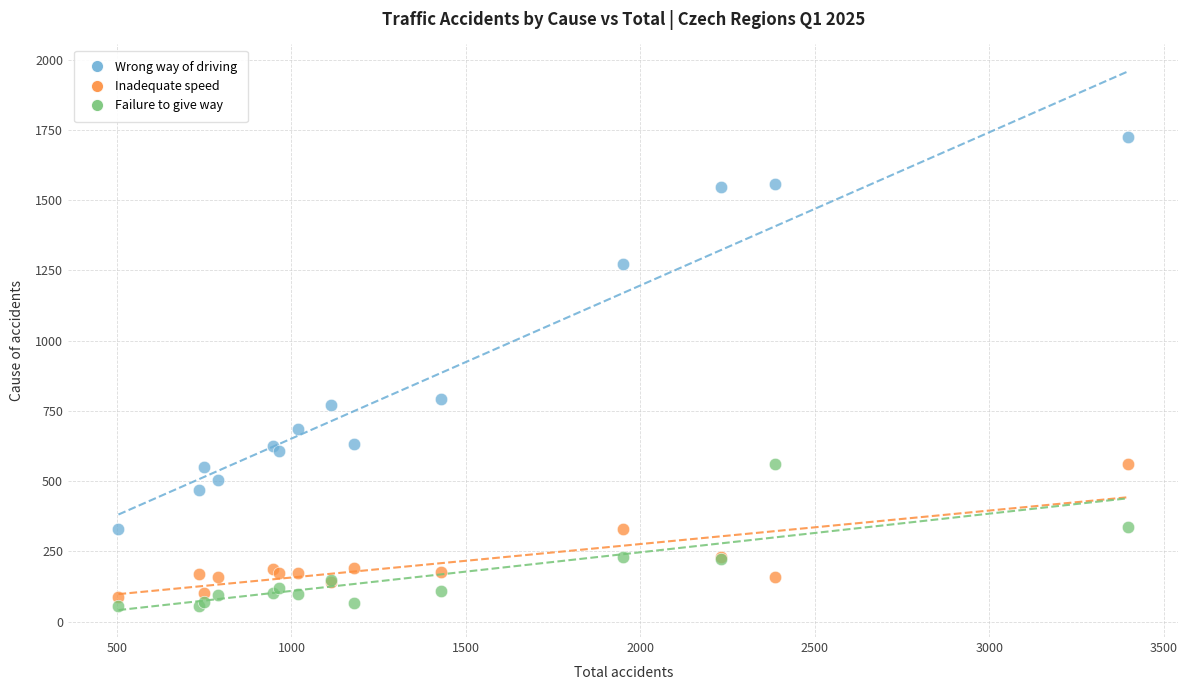

Which series reaches the minimum Y coordinate?

Failure to give way